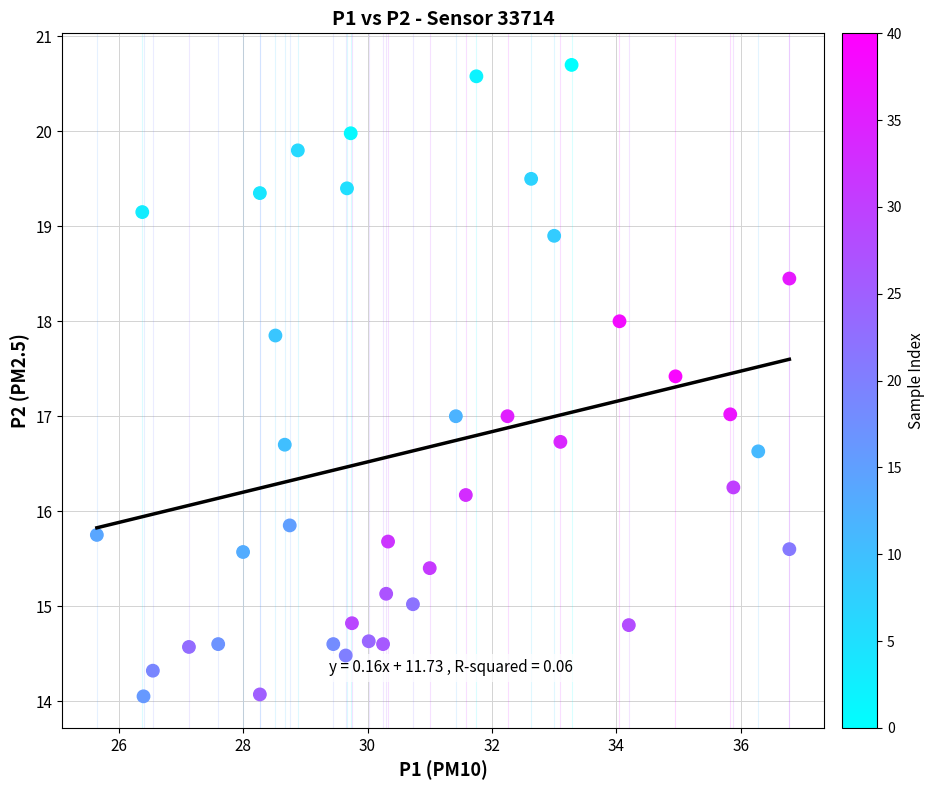

What is the range of X values (max minus min)?

11.1